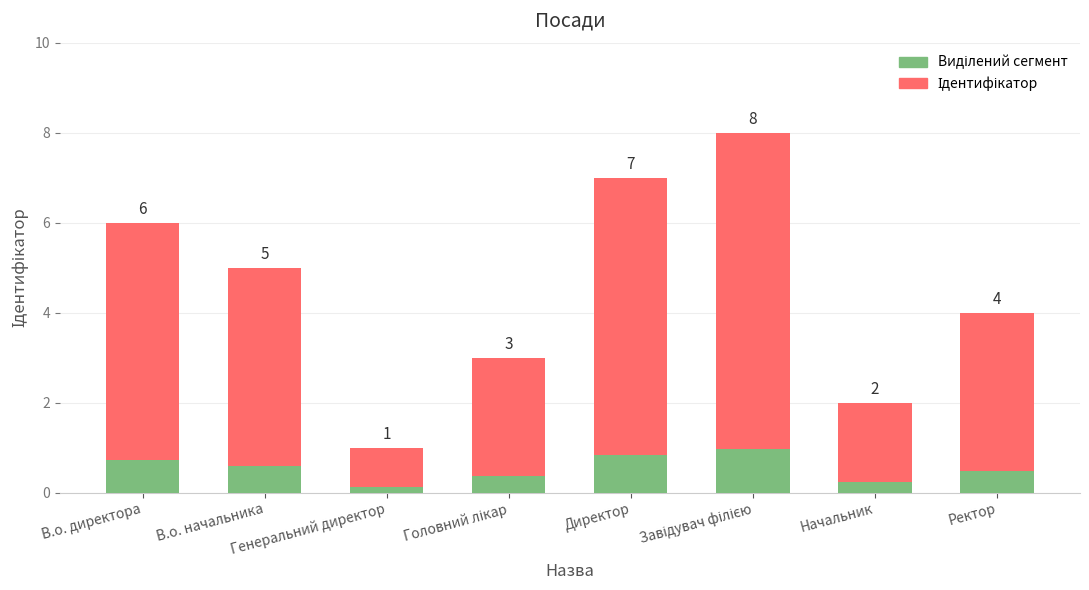

What is the sum of the Виділений сегмент values at В.о. директора and В.о. начальника?

1.3